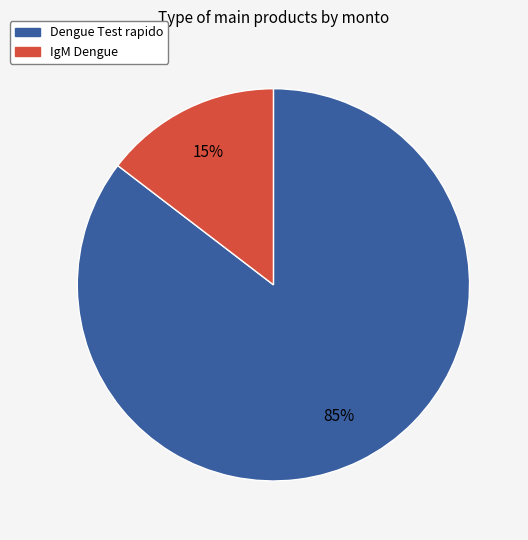

Combined, do IgM Dengue and Dengue Test rapido account for over 50%?

Yes